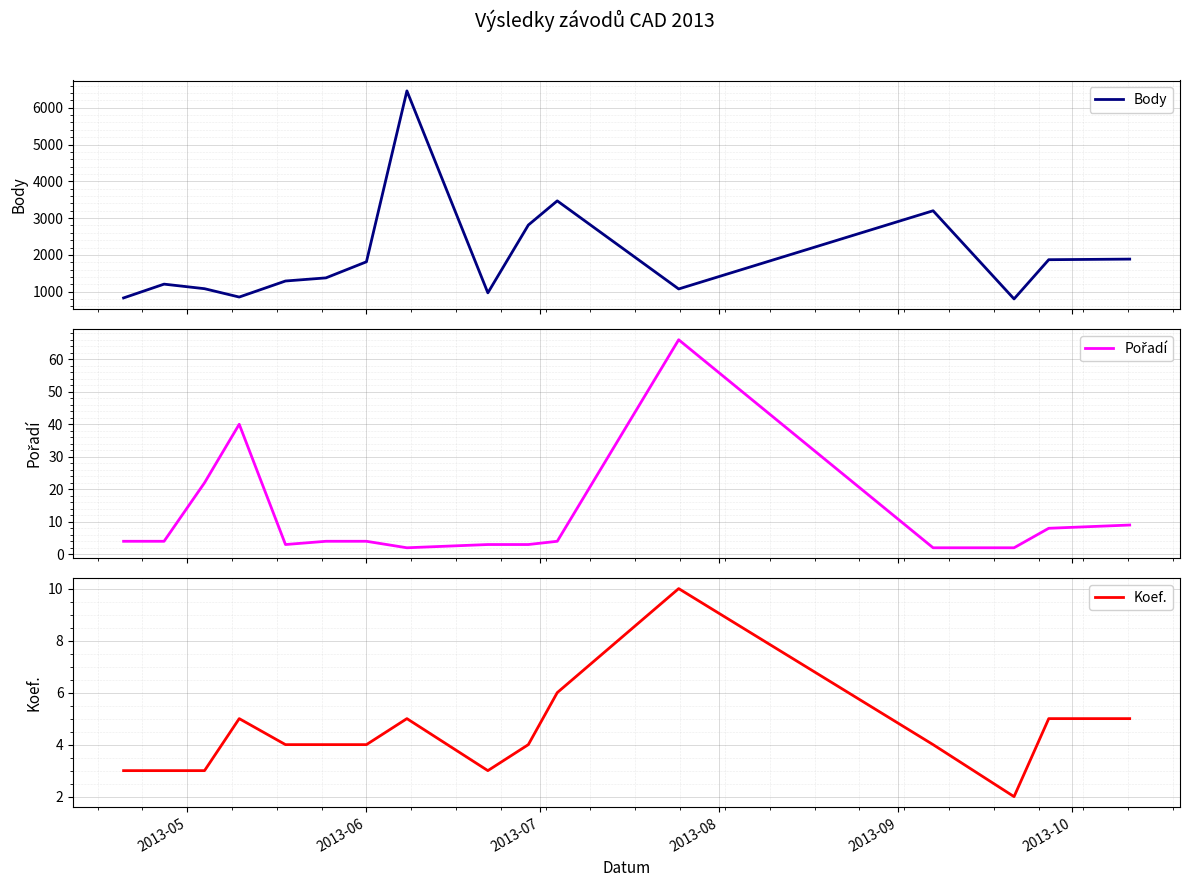

List the series in order of their peak value, lowest first.

Koef., Pořadí, Body